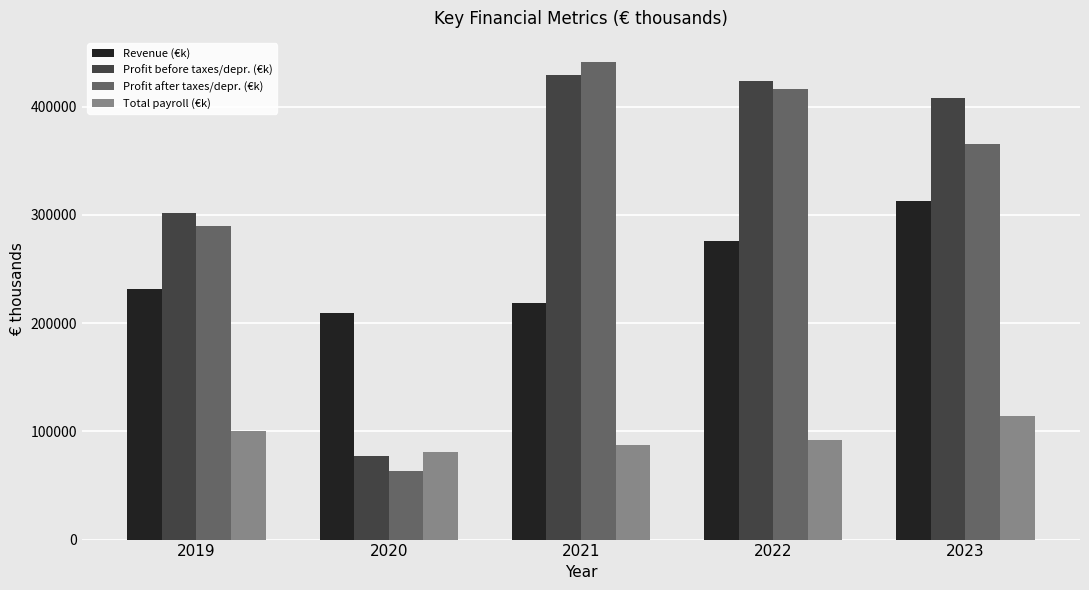

At which label is Profit after taxes/depr. (€k) closest to 252564?

2019